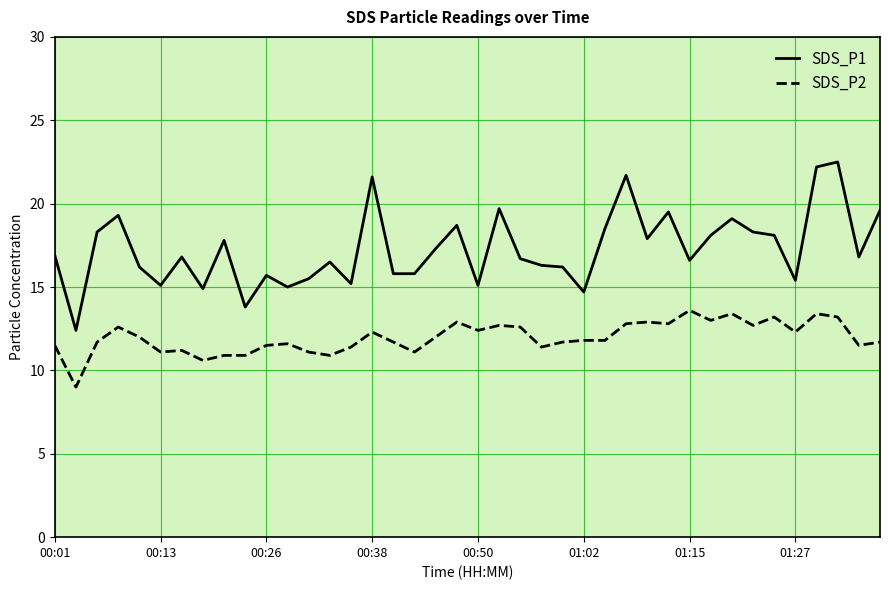

True or false: SDS_P2 and SDS_P1 cross at least once.

False